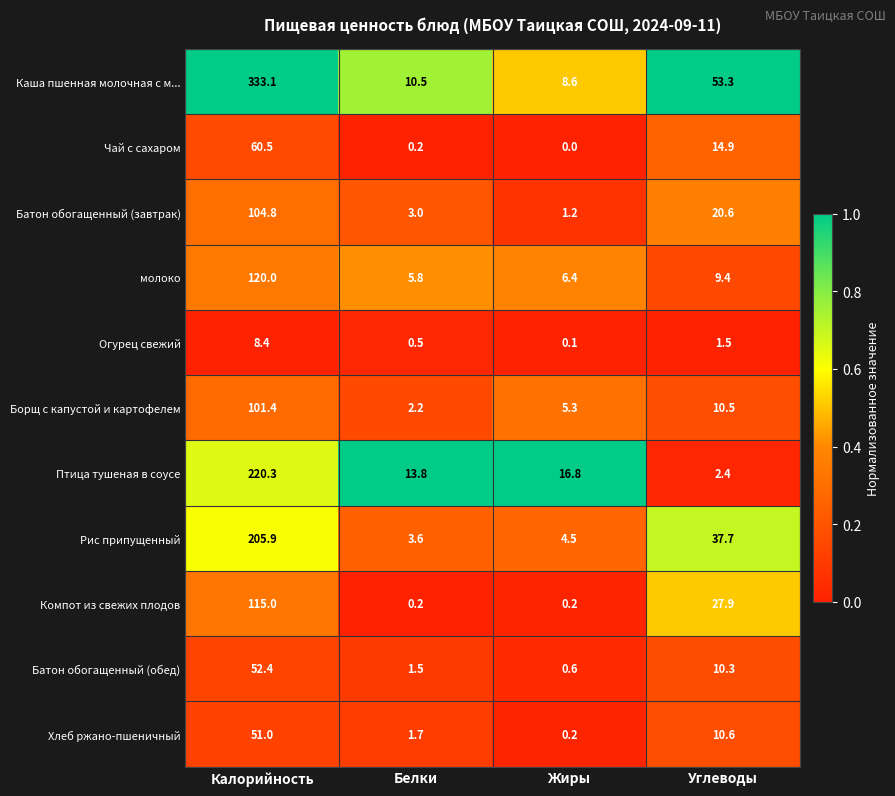

What value does the молоко series have at Калорийность?

120.0